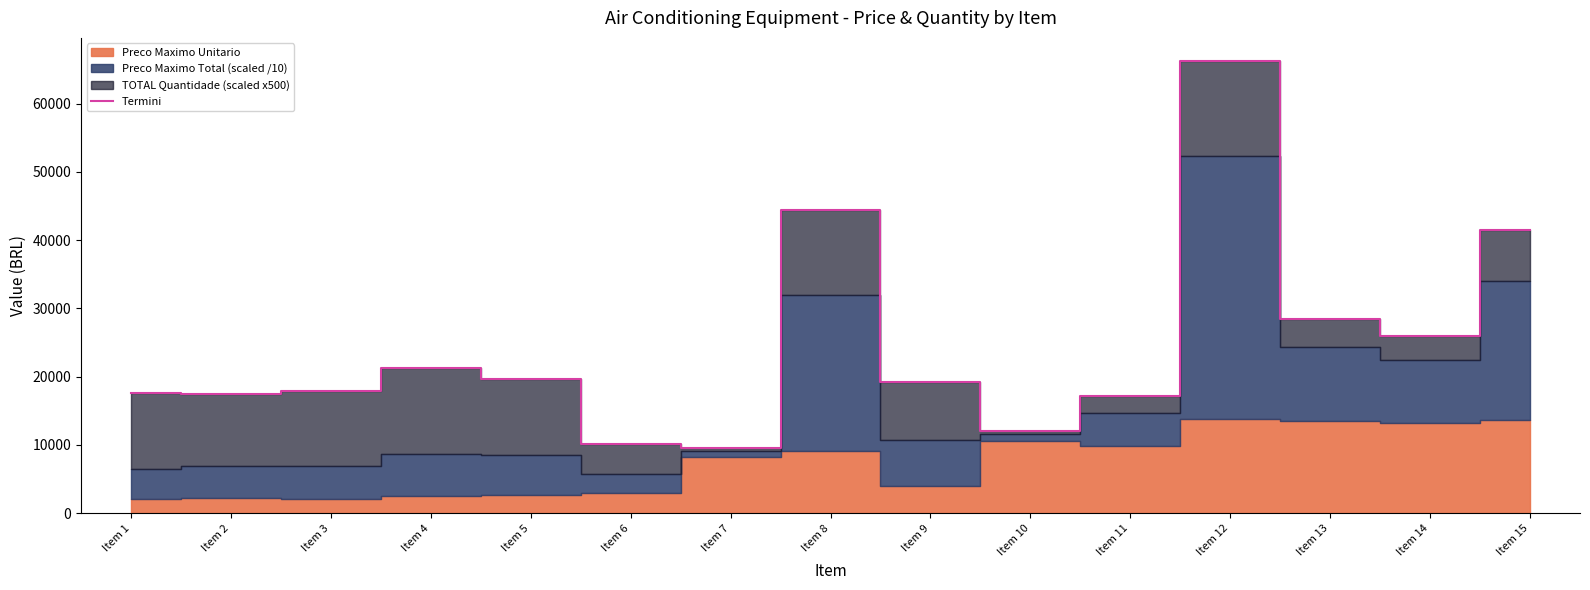

How many lines are shown in the chart?

1